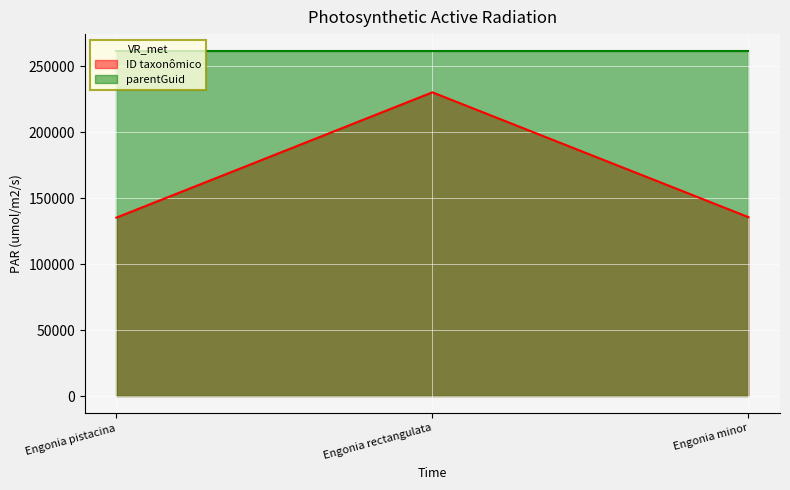

Which has a higher value, Engonia minor or Engonia rectangulata?

Engonia rectangulata